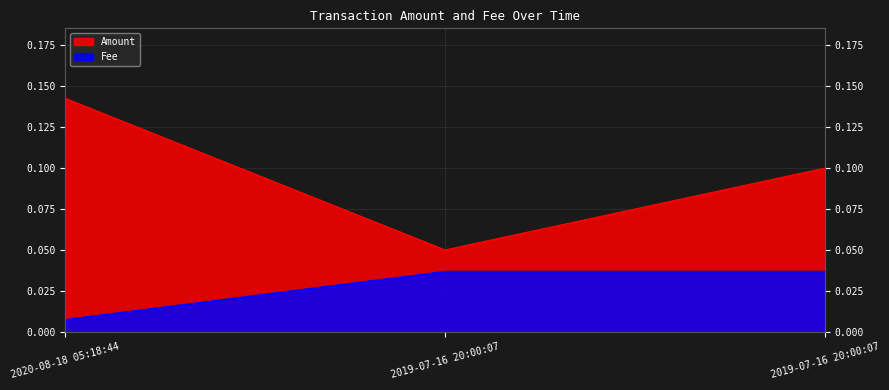

What are all the series names shown in the legend?

Amount, Fee